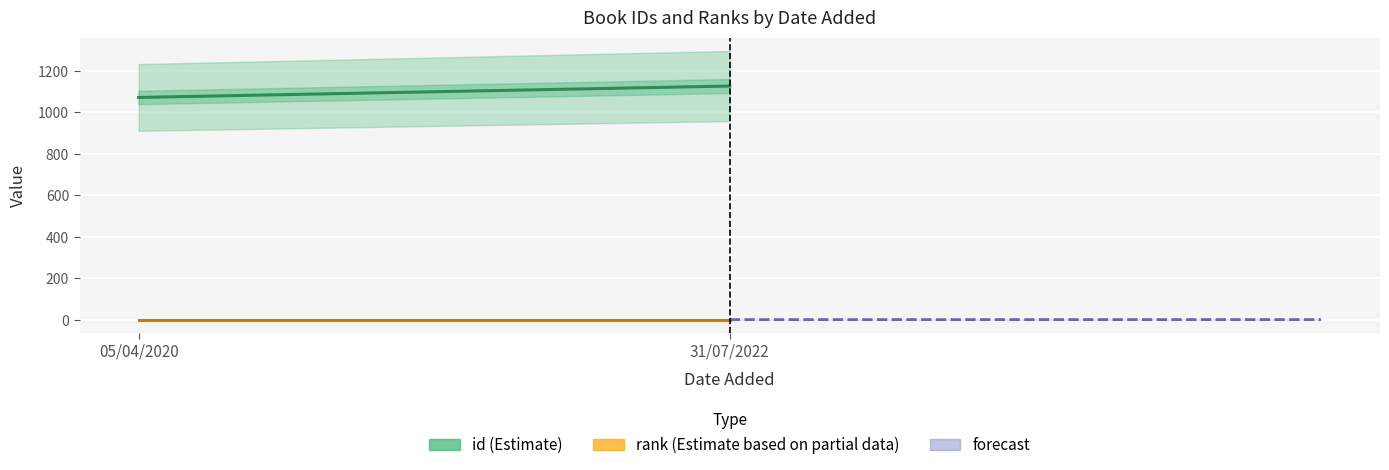

What is the sum of the id values at 31/07/2022 and 05/04/2020?

2199.0